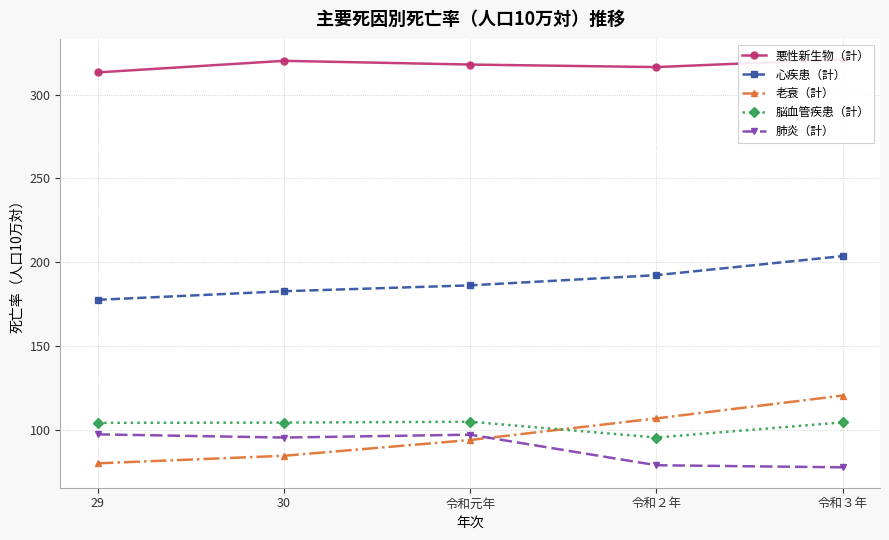

How many interior local valleys does the 悪性新生物（計） series have?

1